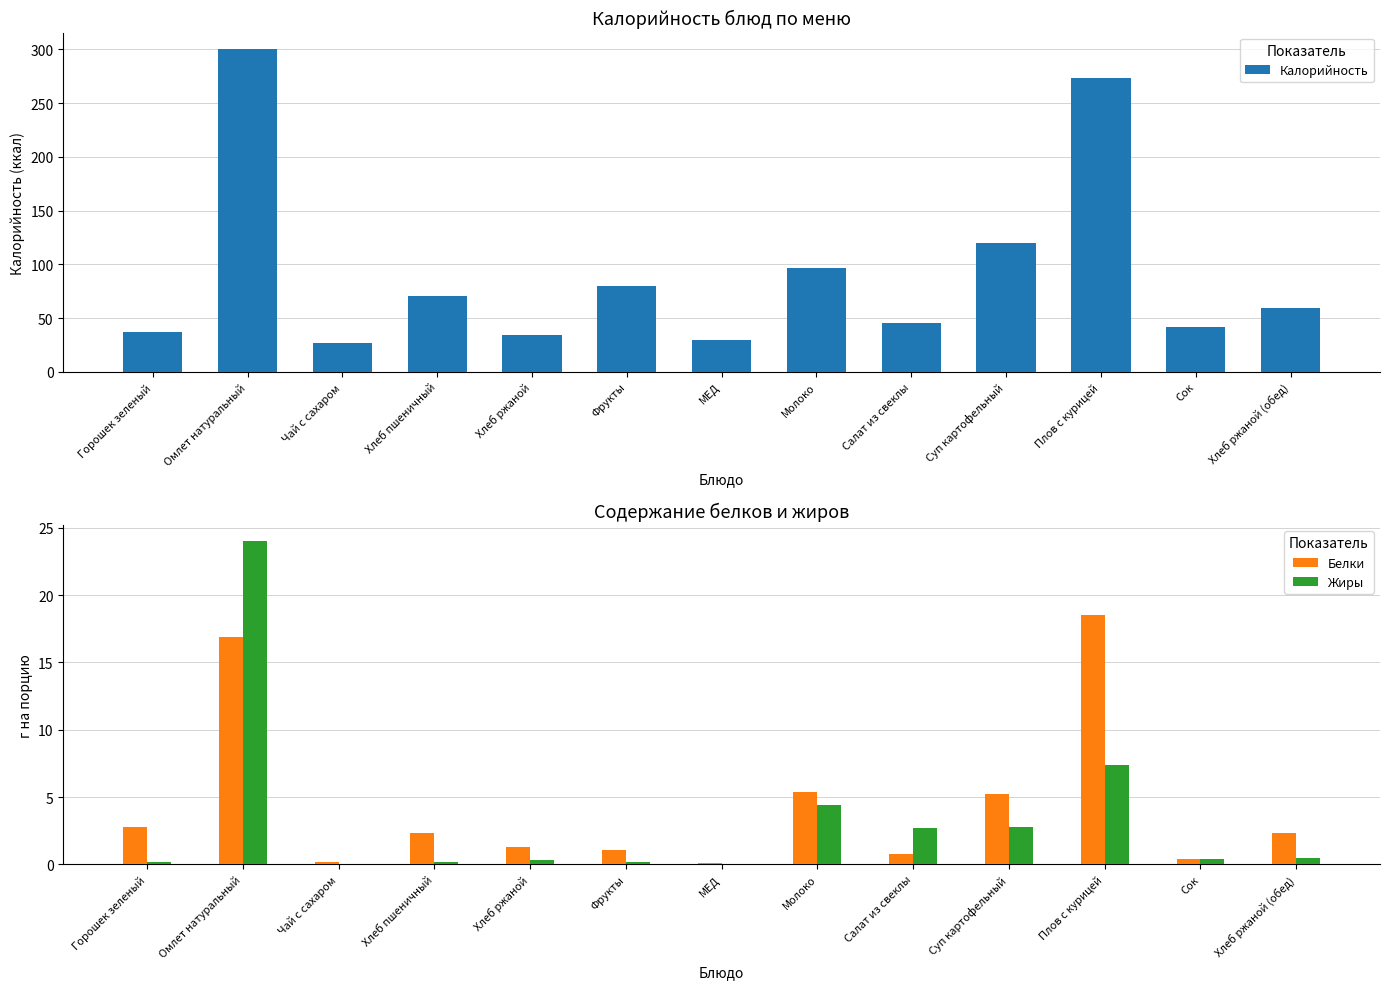

What is the maximum value shown in the chart?

300.7